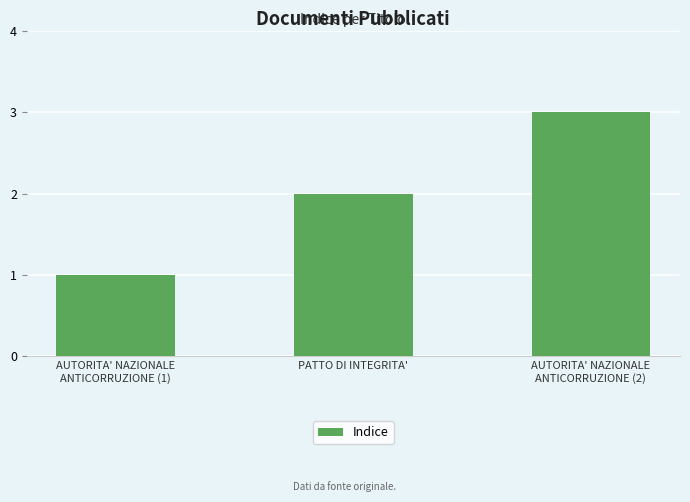

What is the difference between the maximum and minimum values?

2